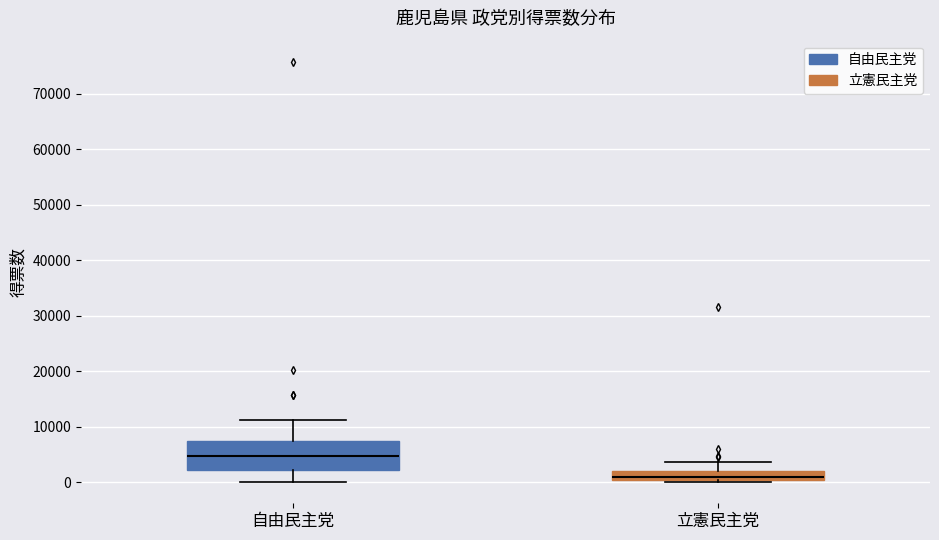

Comparing the boxes themselves (not the whiskers), which one is the tallest?

自由民主党